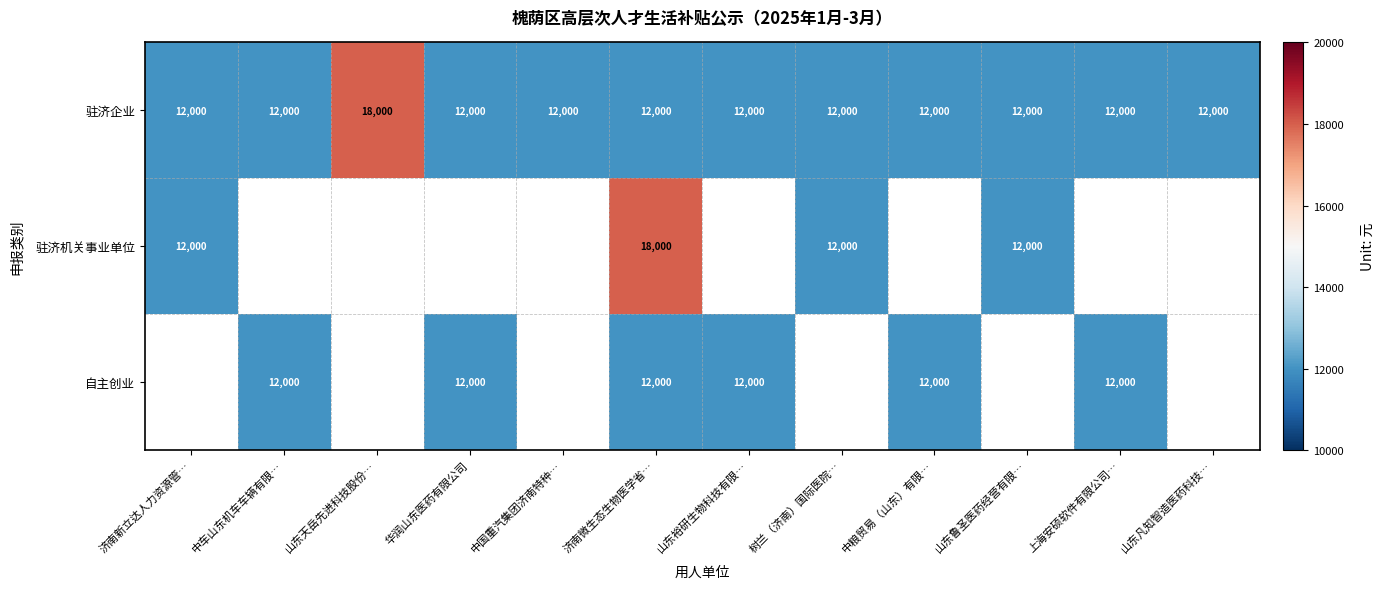

What is the maximum value shown in the chart?

18000.0